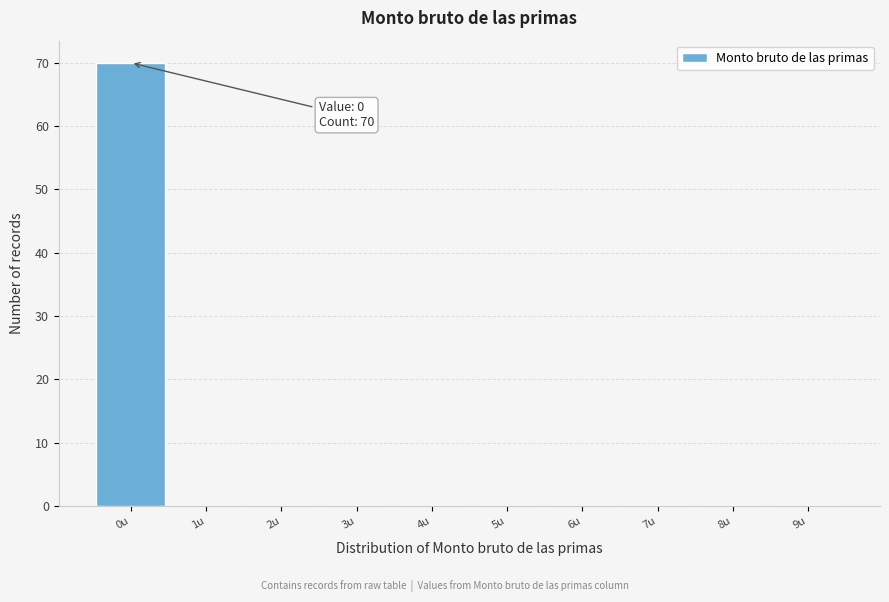

Which range on the x-axis has the tallest bar?

-0.5 to 0.5